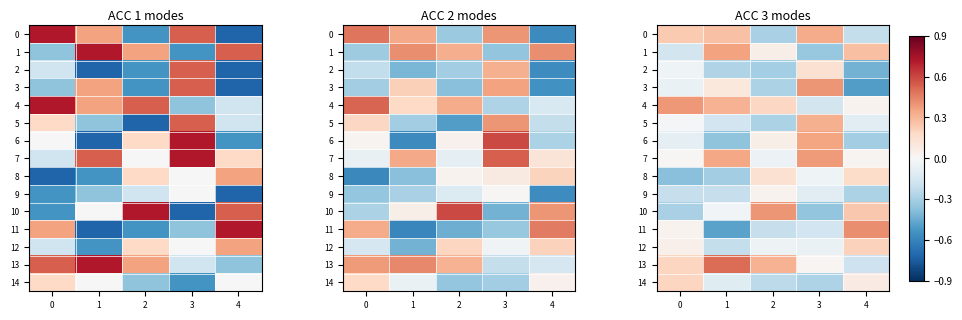

True or false: 7 has a value of 0.1 at 1.

False